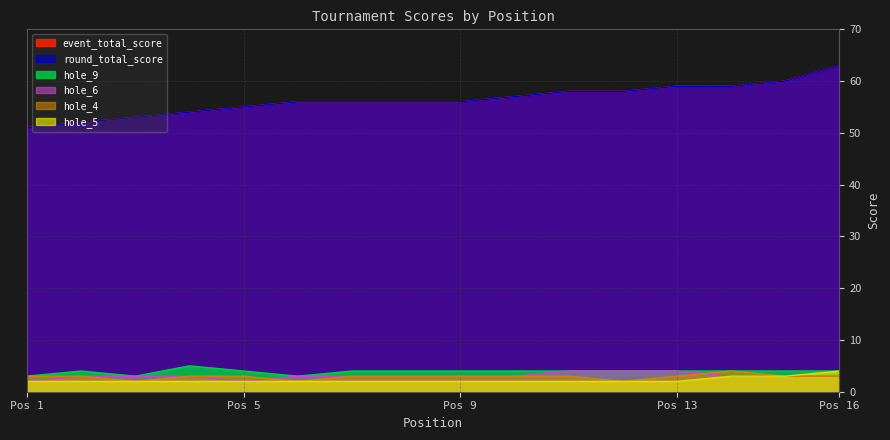

True or false: hole_9 has more than 2 points higher than both neighbors.

False